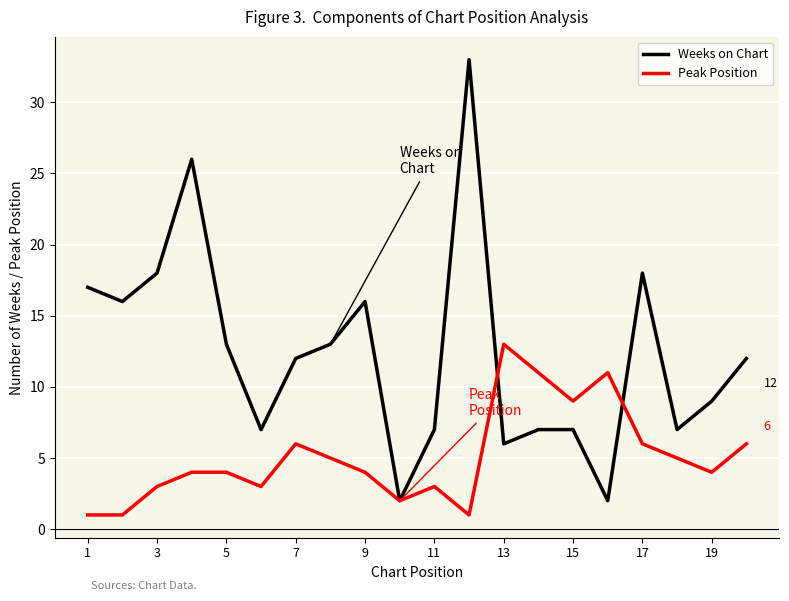

Which series has the largest total across all categories?

Weeks on Chart